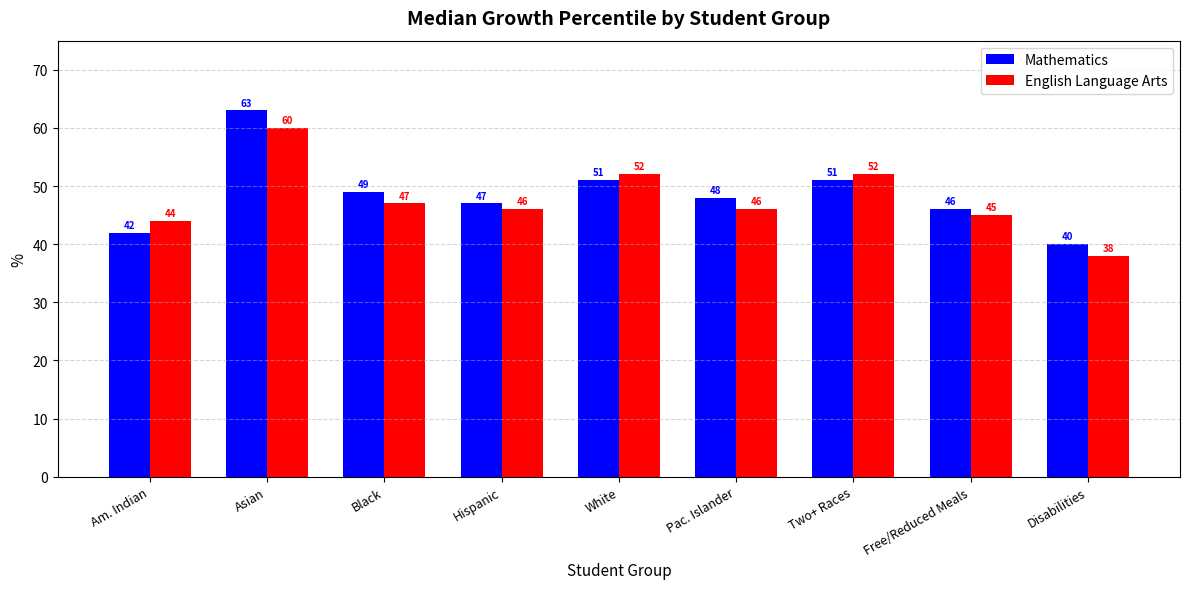

What is the label of the 8th bar from the right?

Asian